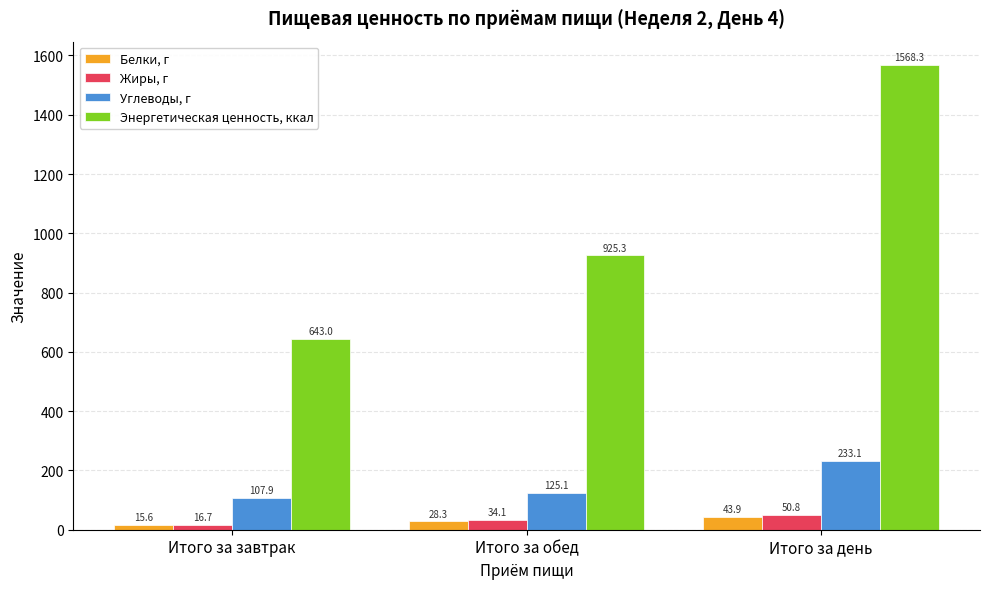

How many groups of bars are there?

3